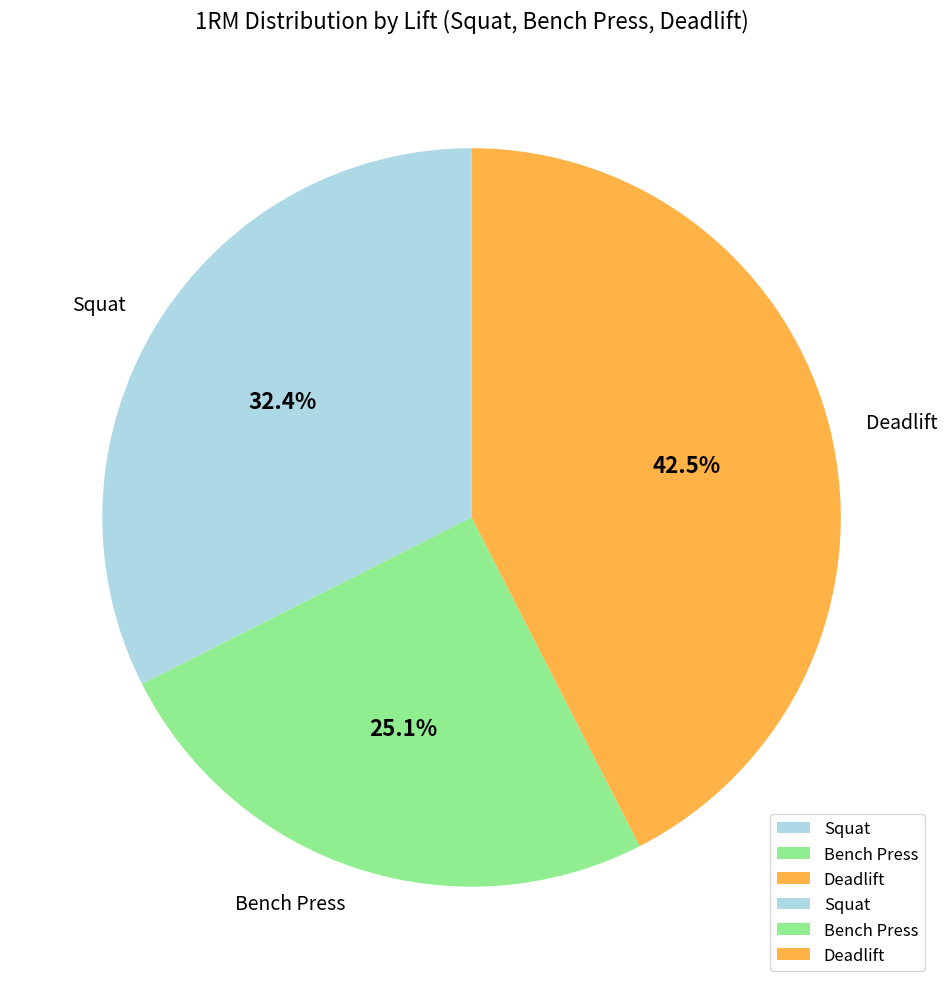

Does any single category account for the majority?

No